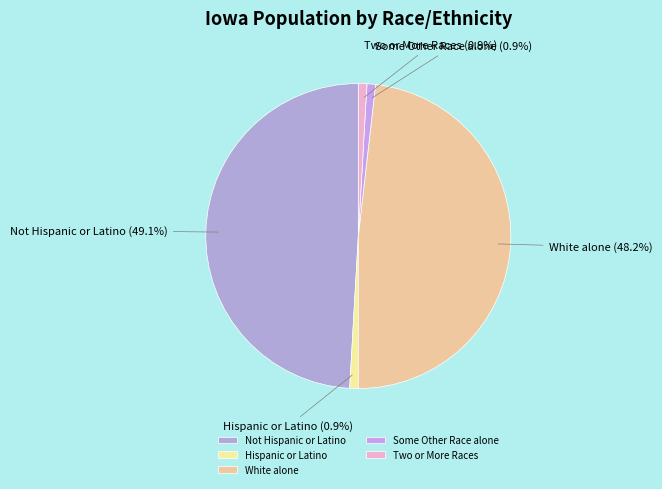

Is it true that Hispanic or Latino is 1% of the pie?

True